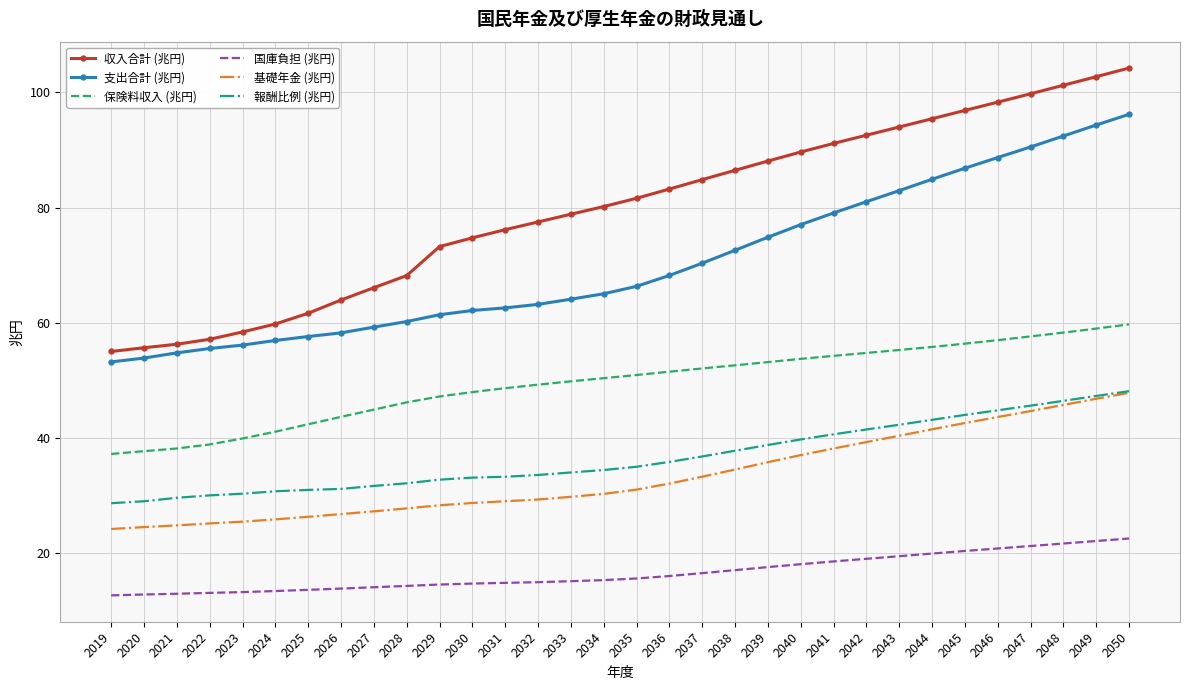

What is the maximum value shown in the chart?

104.2